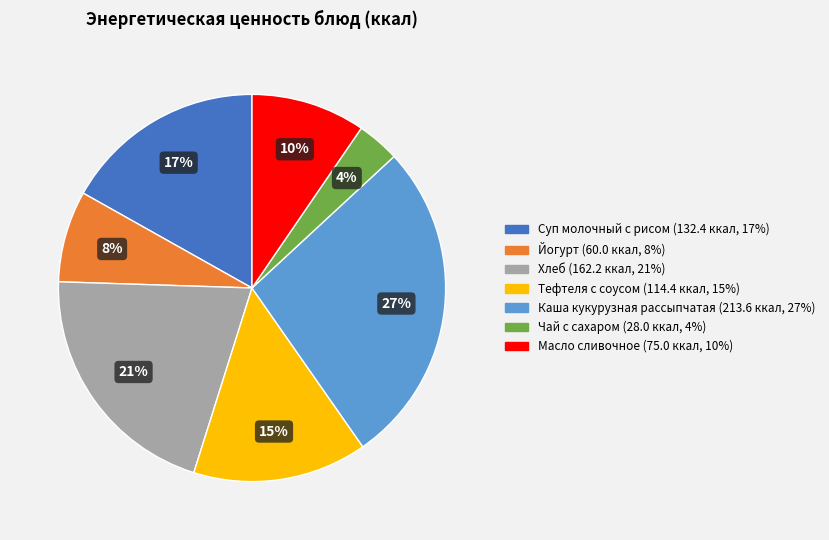

Do Суп молочный с рисом and Хлеб together represent more than half of the pie?

No